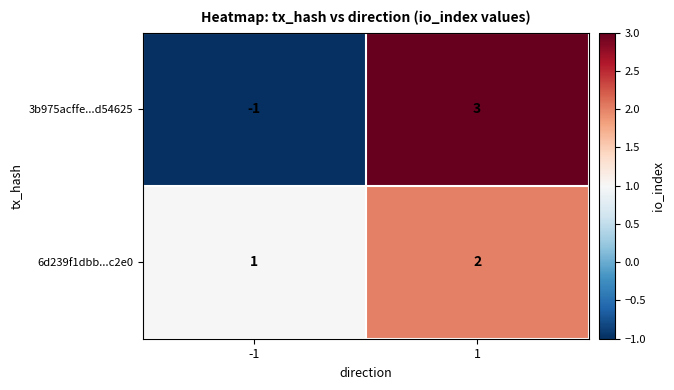

Which series changed the most between -1 and 1?

3b975acffe...d54625